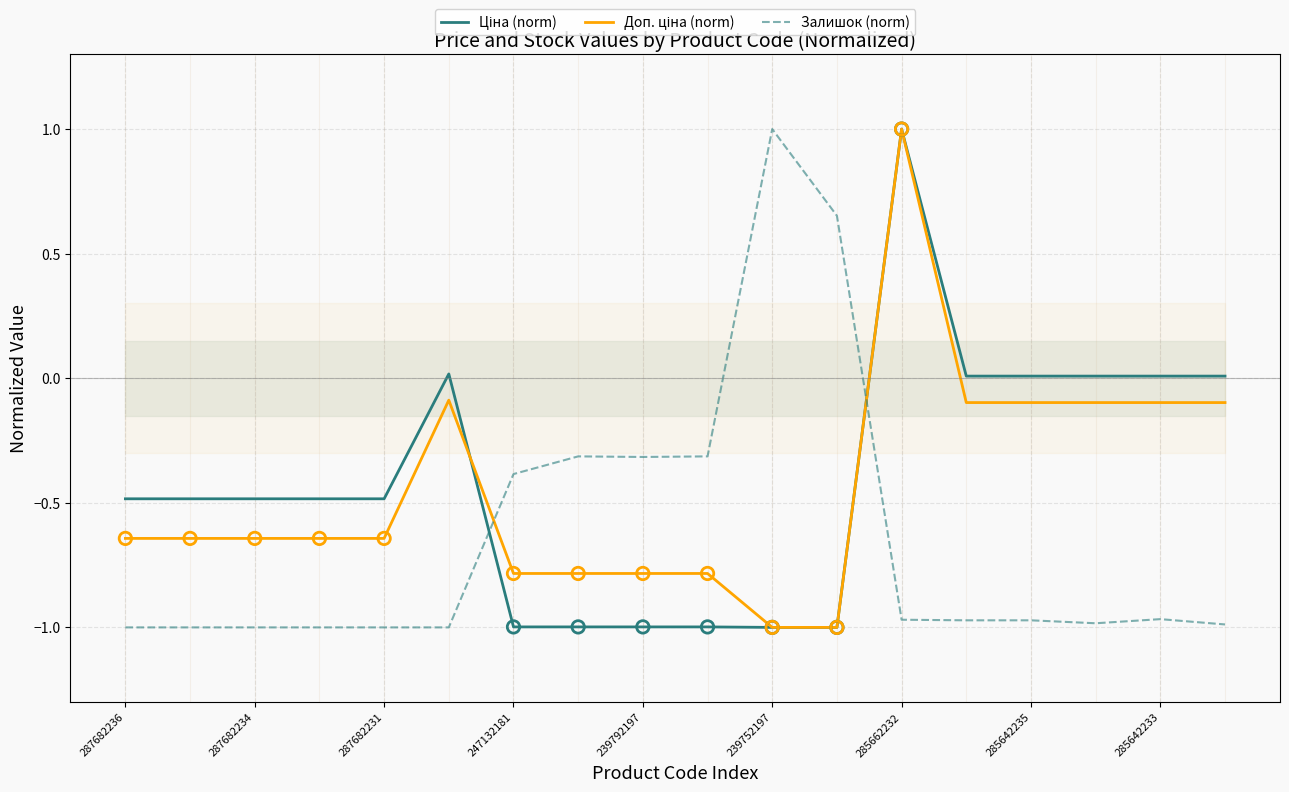

Which series has the largest total across all categories?

Ціна (norm)